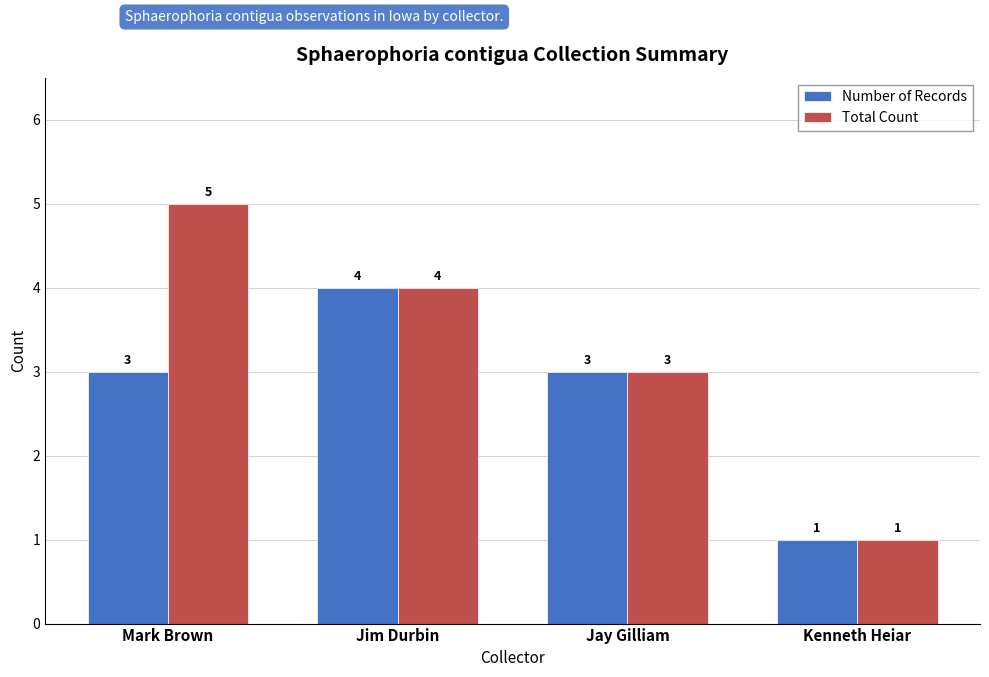

At which label is Total Count closest to 3?

Jay Gilliam